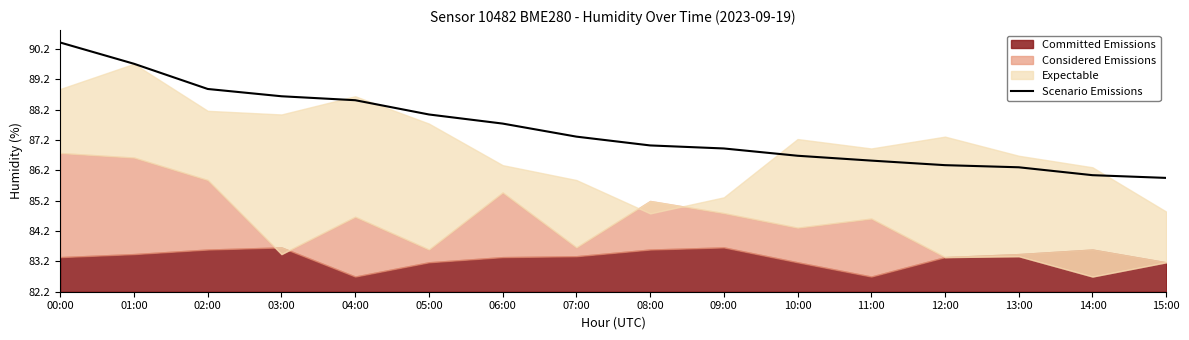

What position from the right is 07:00?

9